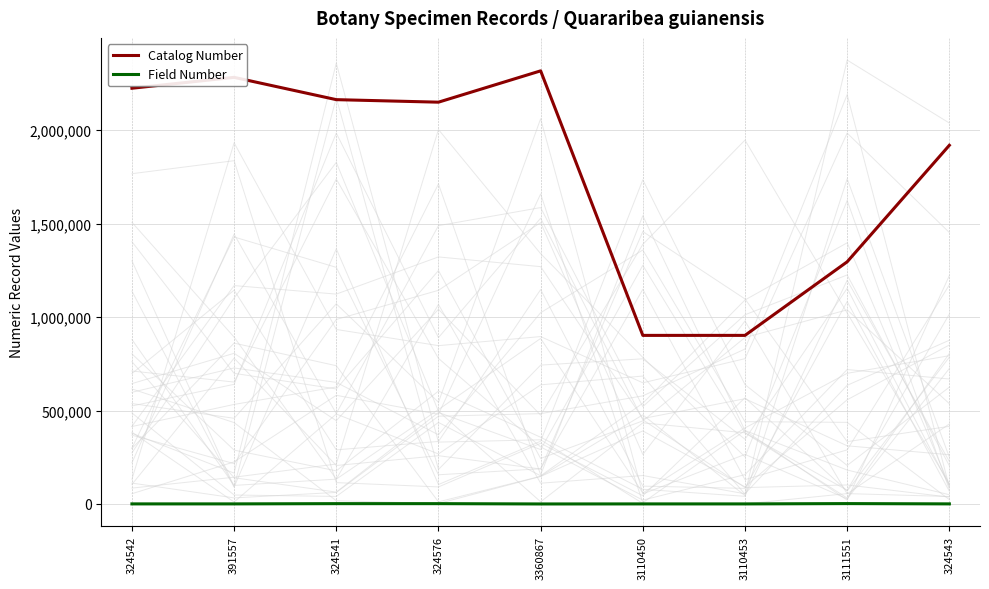

List the labels in order of Field Number value, smallest first.

3360867, 3110450, 3110453, 324542, 391557, 324543, 324541, 324576, 3111551